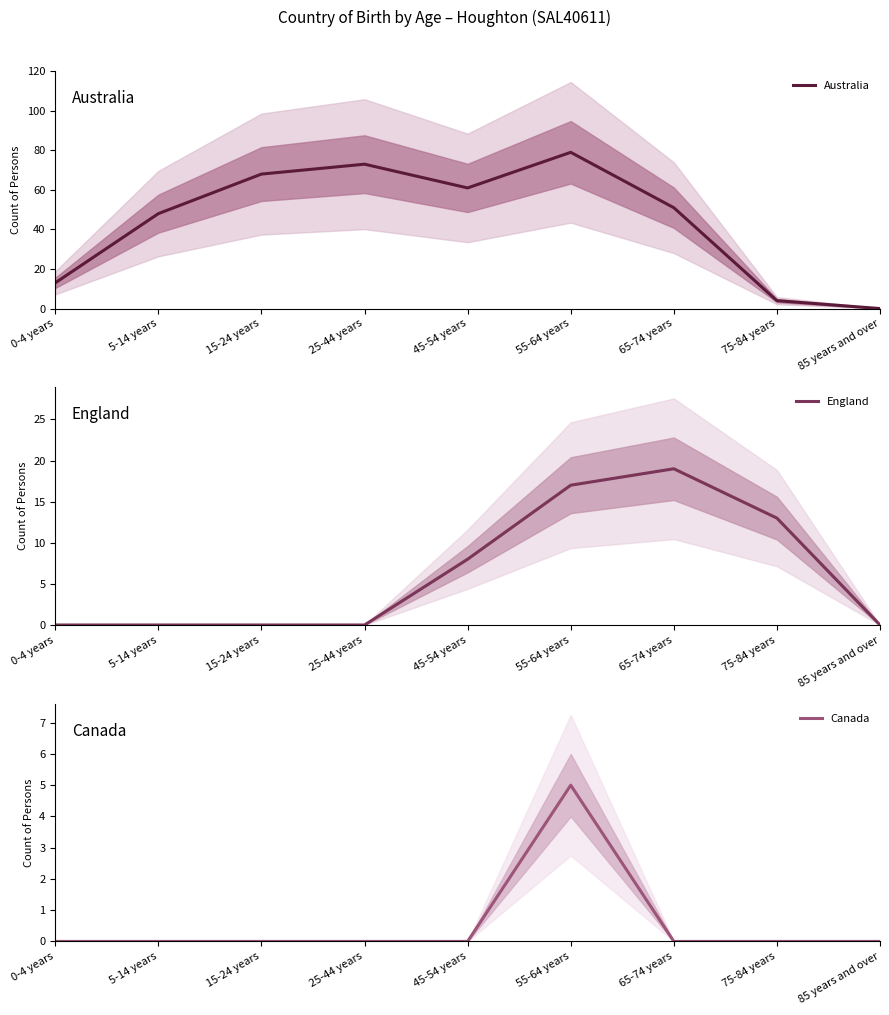

Reading left to right, list all the values displayed in this chart.

Australia: 13	48	68	73	61	79	51	4	0
England: 0	0	0	0	8	17	19	13	0
Canada: 0	0	0	0	0	5	0	0	0